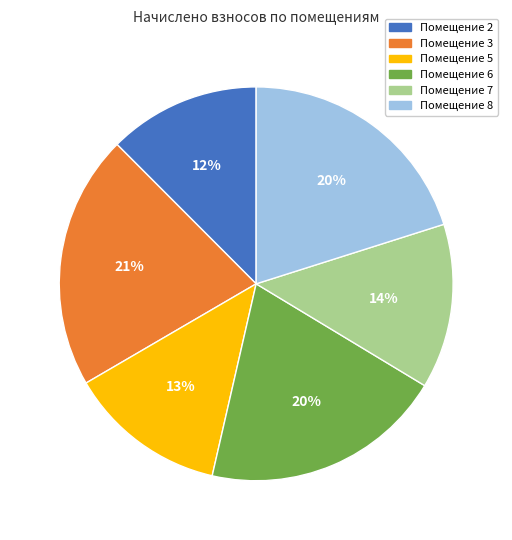

Count the number of slices in the pie.

6